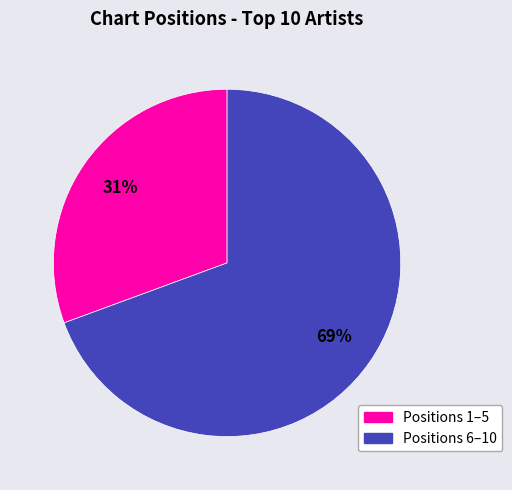

To the nearest percent, what is the average slice percentage?

50%